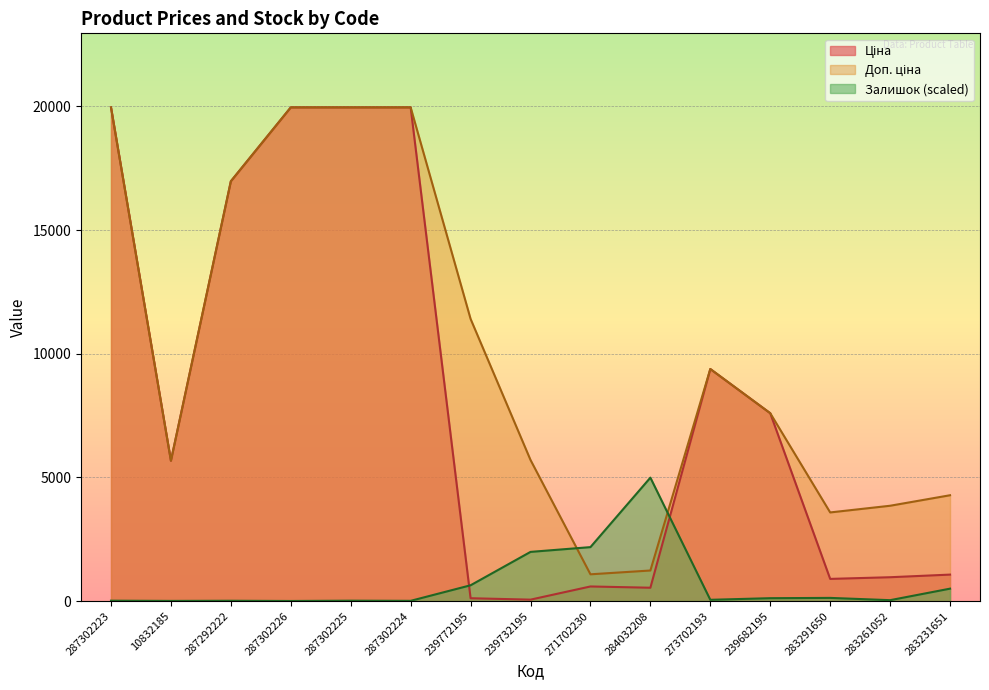

Reading left to right, what are all the values shown in this chart?

Ціна: 287302223=19964.2	10832185=5673.8	287292222=16976.3	287302226=19964.2	287302225=19964.2	287302224=19964.2	239772195=114.1	239732195=57.0	271702230=589.9	284032208=539.0	273702193=9384.0	239682195=7596.5	283291650=895.9	283261052=963.5	283231651=1069.8
Доп. ціна: 287302223=19964.2	10832185=5673.8	287292222=16976.3	287302226=19964.2	287302225=19964.2	287302224=19964.2	239772195=11410.0	239732195=5705.0	271702230=1081.7	284032208=1235.4	273702193=9384.0	239682195=7596.5	283291650=3583.6	283261052=3854.0	283231651=4279.1
Залишок: 287302223=14.8	10832185=5.9	287292222=11.9	287302226=3.0	287302225=14.8	287302224=8.9	239772195=638.0	239732195=1988.1	271702230=2181.0	284032208=4991.0	273702193=50.4	239682195=115.7	283291650=127.6	283261052=35.6	283231651=501.5